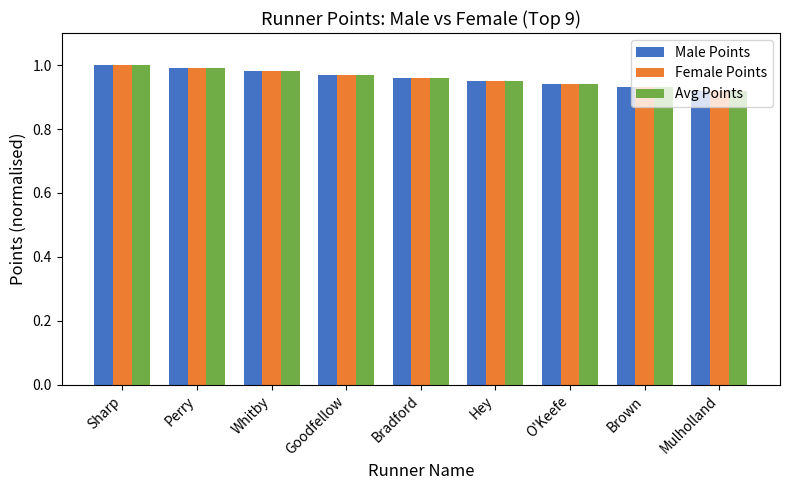

What is the total value across all series at Sharp?

3.0